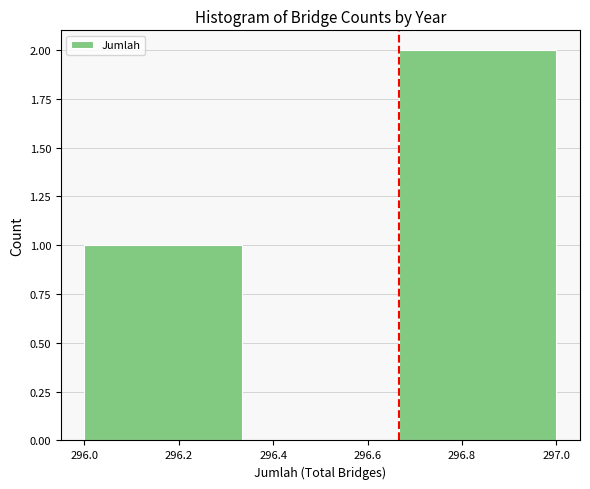

Which range on the x-axis has the tallest bar?

296.66 to 297.00